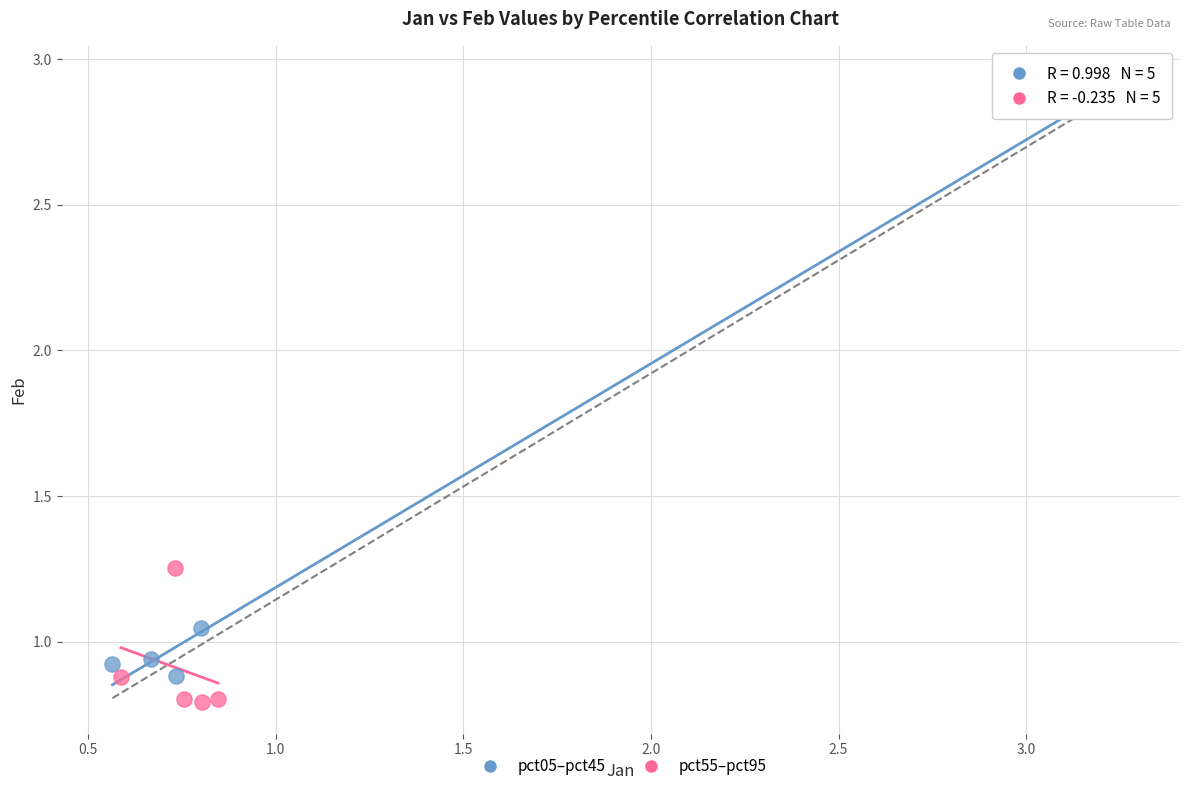

Which series reaches the maximum Y coordinate?

pct05–pct45